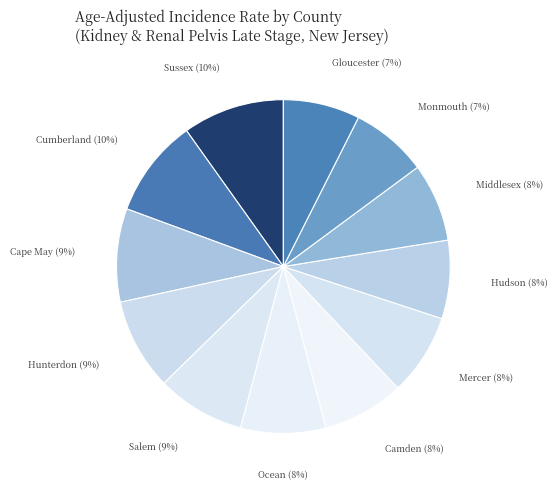

What is the smallest slice in the pie chart?

Monmouth County